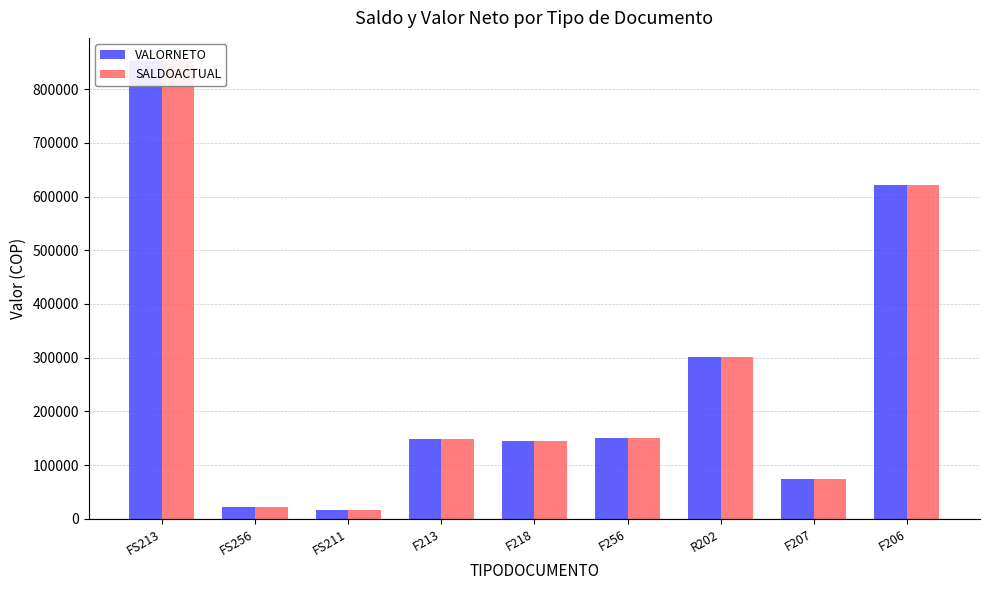

At which label is VALORNETO closest to 434300?

R202